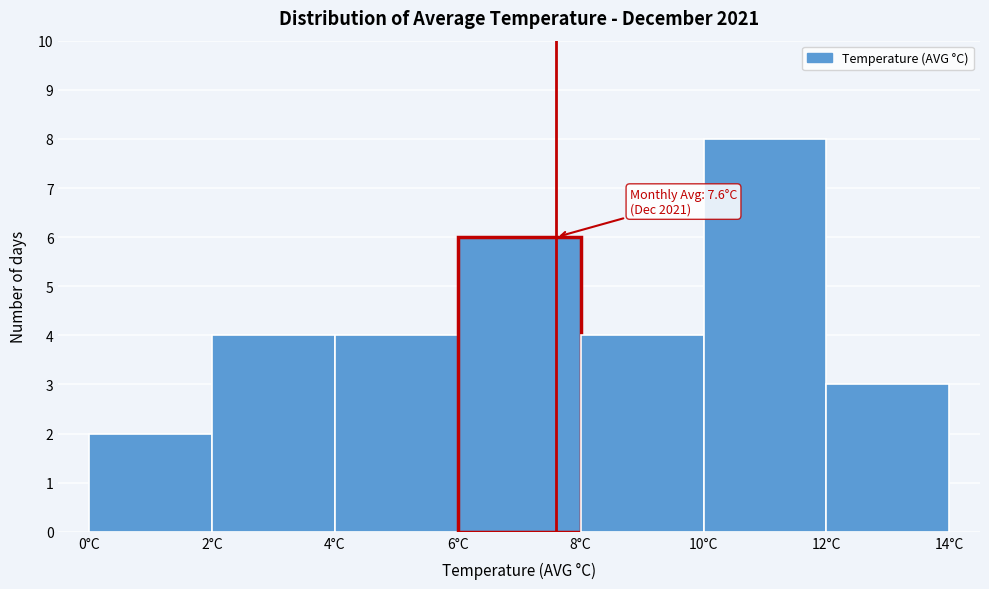

Over which range of the x-axis is the bar tallest?

10 to 12